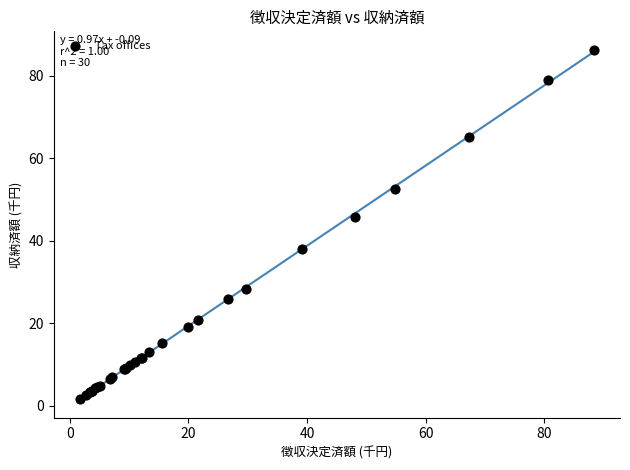

What Y value in the scatter plot is closest to 43?

45.9